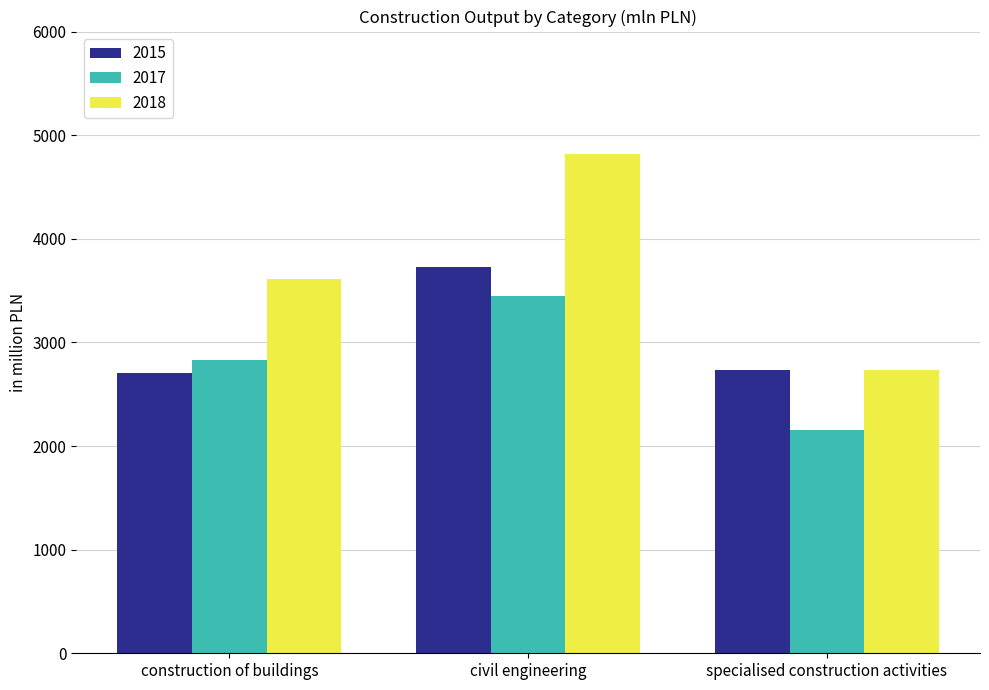

Which category has the lowest value across all series?

specialised construction activities